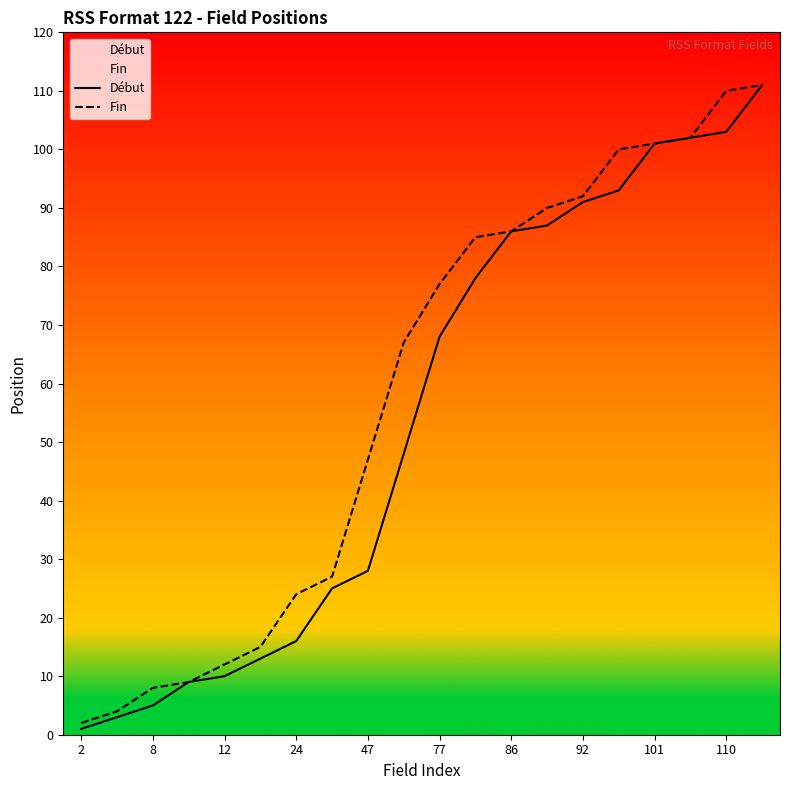

What is the difference between the second highest and minimum values in the Début series?

102